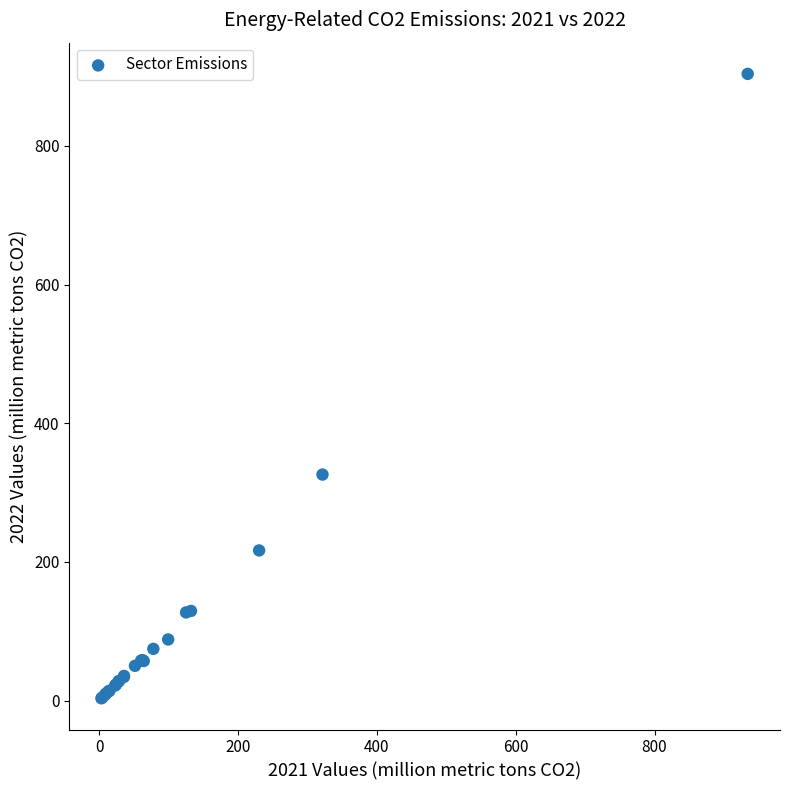

What Y value in the scatter plot is closest to 453?

325.9